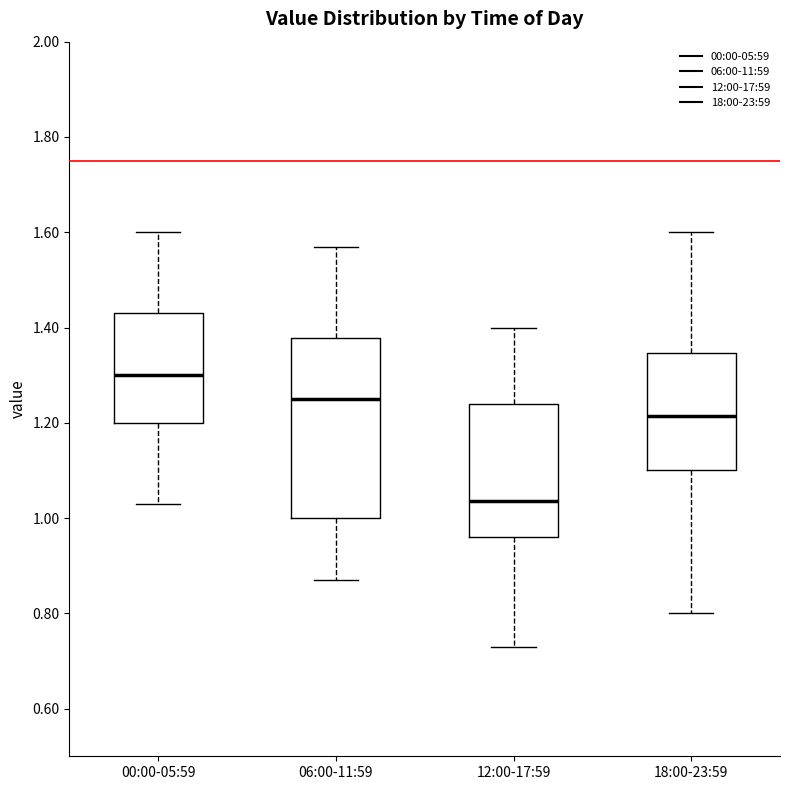

Which box is the tallest, from its lower edge to its upper edge?

06:00-11:59